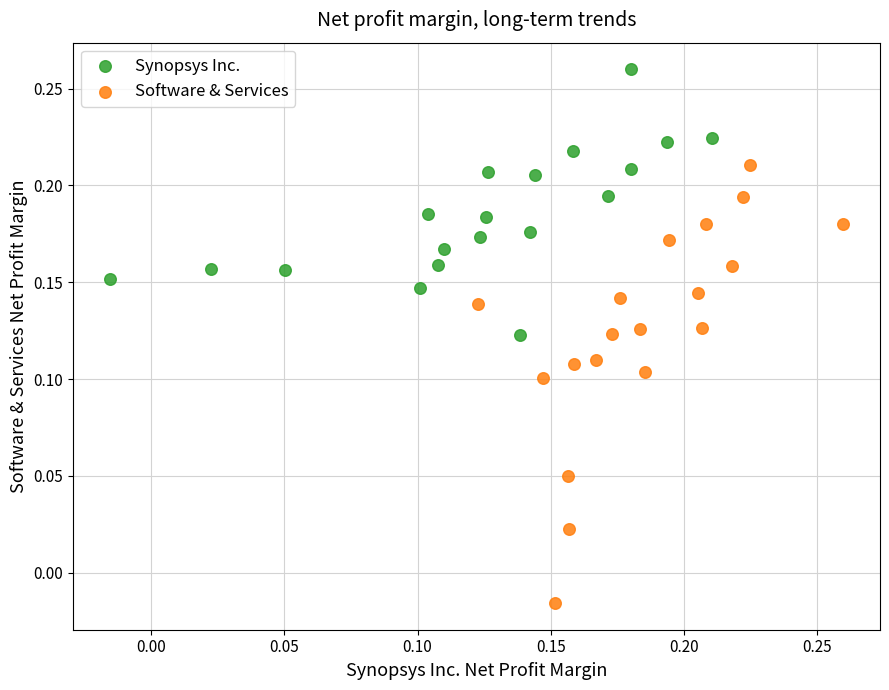

Which series reaches the minimum Y coordinate?

Software & Services